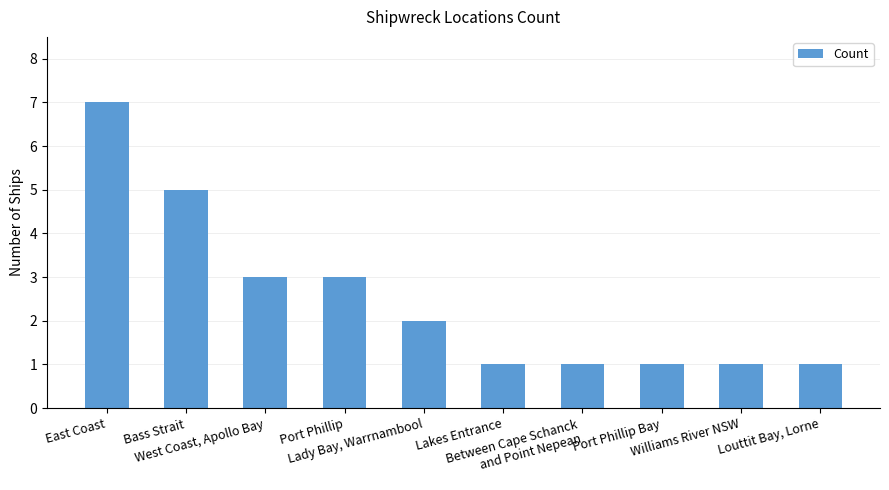

Approximately how many times larger is the value at Port Phillip Bay compared to West Coast, Apollo Bay?

0.3